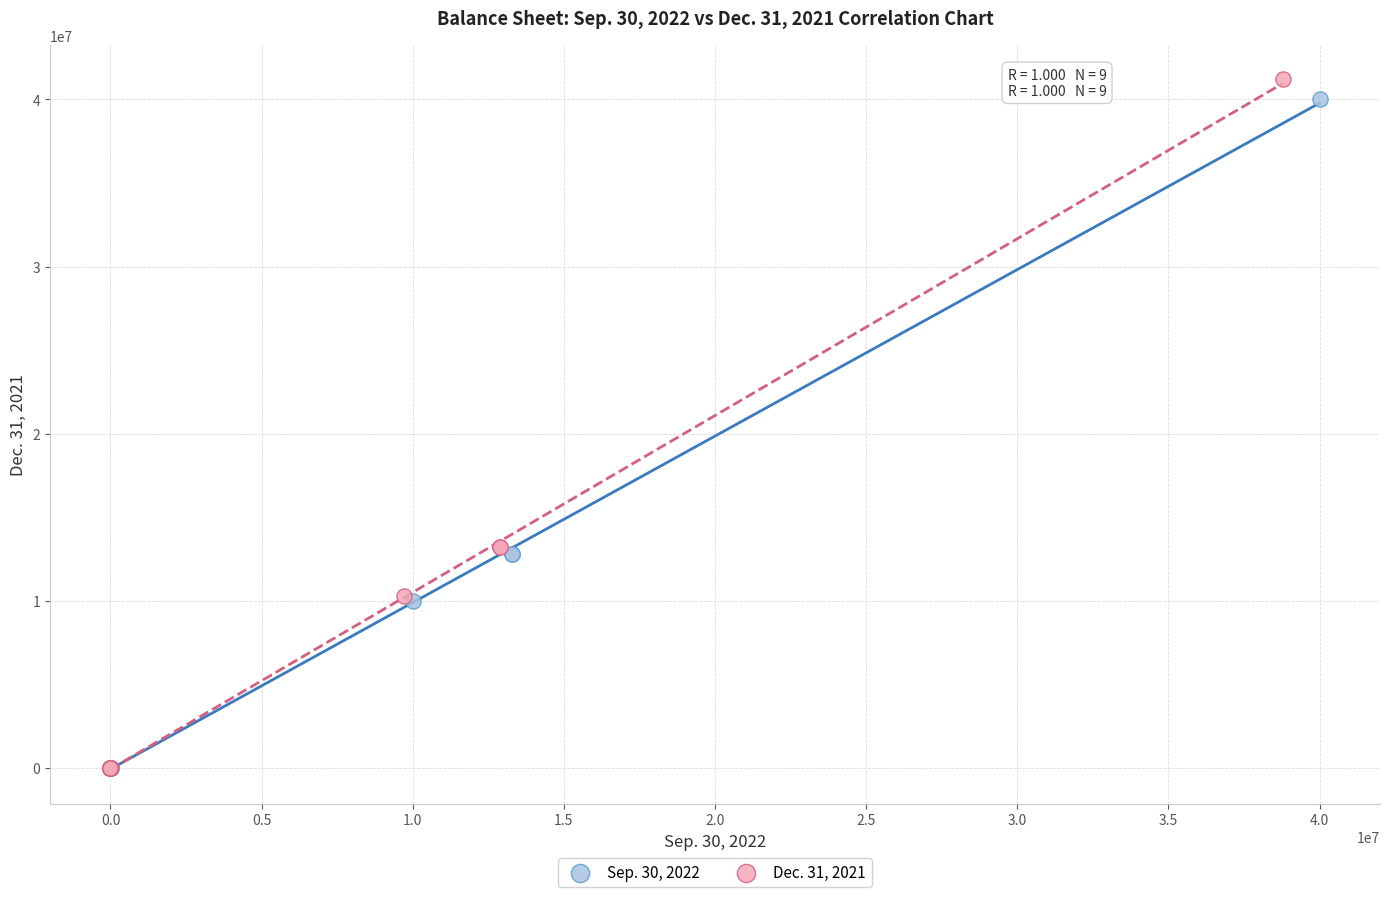

Which series has the widest spread of Y values?

Dec. 31, 2021